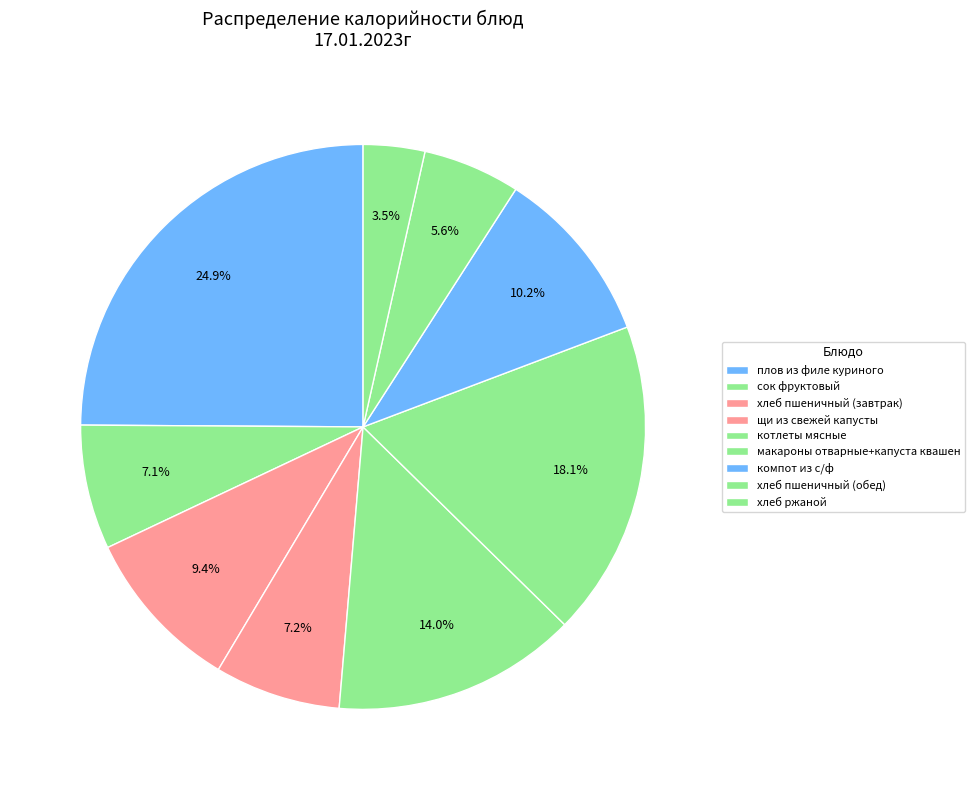

Rank the categories by value from highest to lowest.

плов из филе куриного, макароны отварные+капуста квашен, котлеты мясные, компот из с/ф, хлеб пшеничный (завтрак), щи из свежей капусты, сок фруктовый, хлеб пшеничный (обед), хлеб ржаной